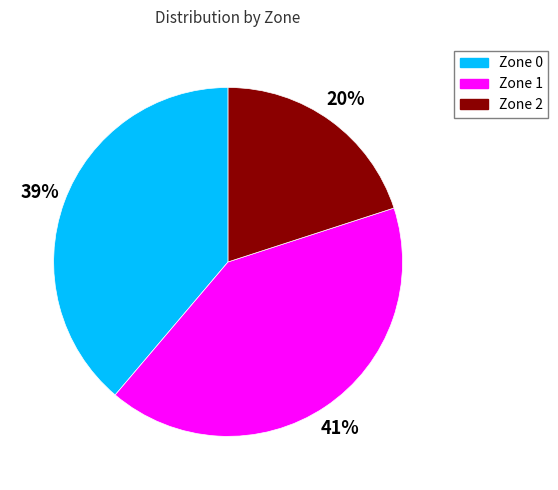

To the nearest percent, what portion does Zone 0 represent?

39%